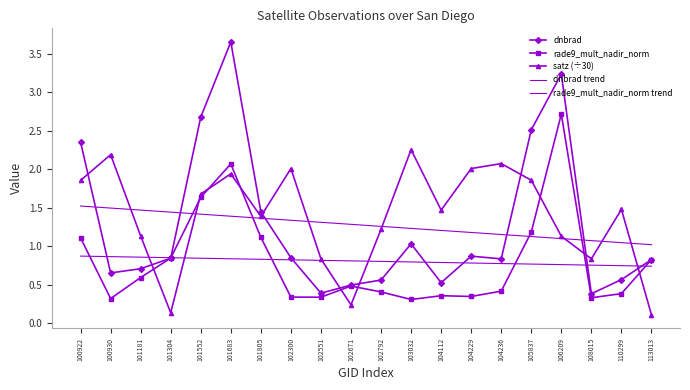

True or false: rade9_mult_nadir_norm trend has more than 1 interior local peaks.

False